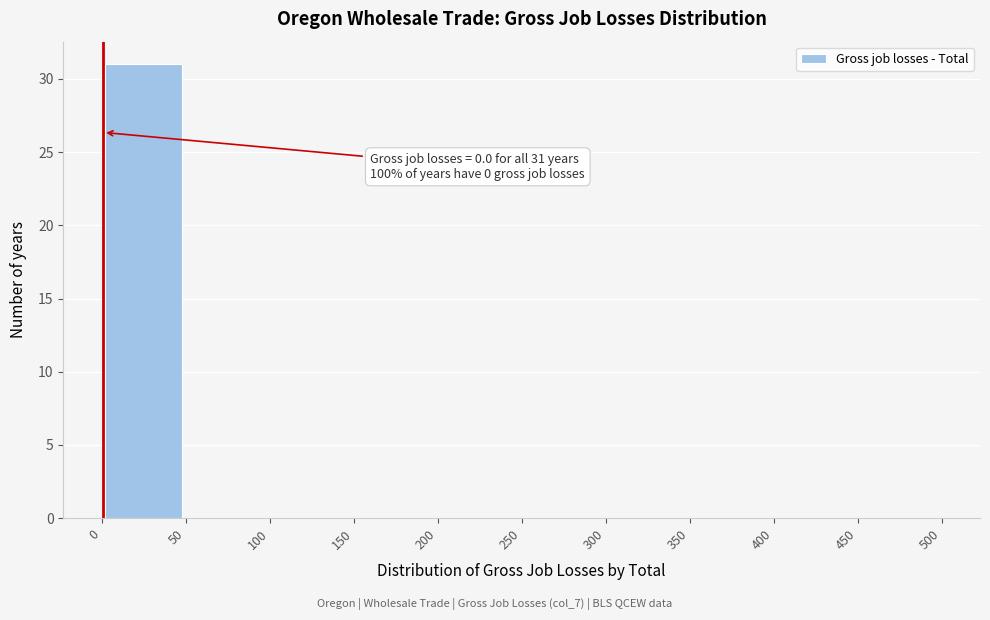

Over which range of the x-axis is the bar tallest?

0 to 50